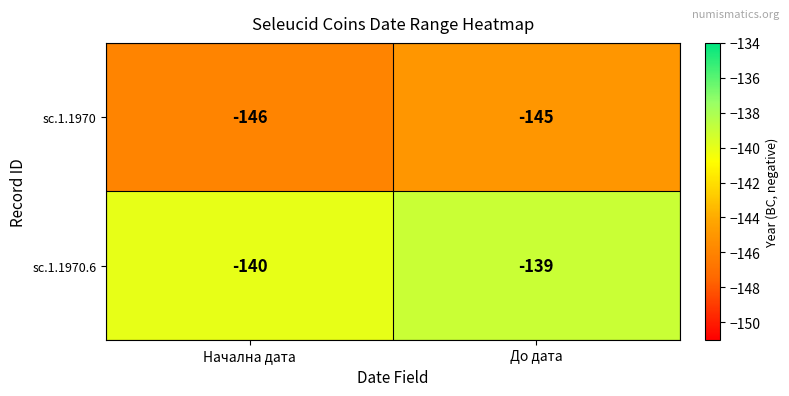

Rank the series by their average value, from lowest to highest.

sc.1.1970, sc.1.1970.6